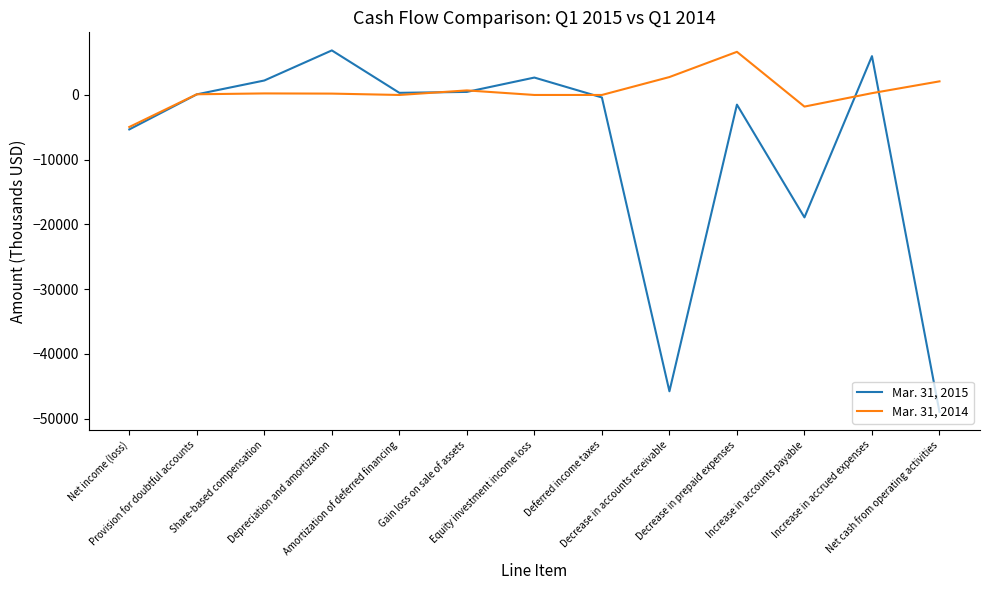

What is the sum of all Mar. 31, 2015 values?

-102136